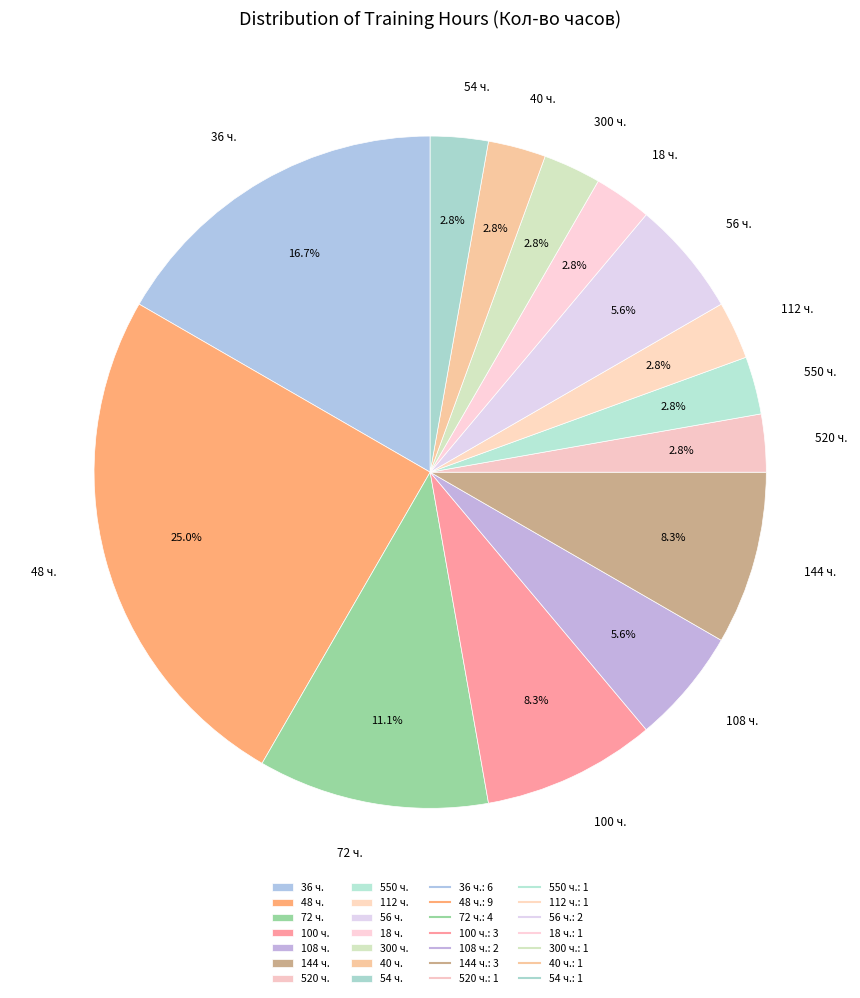

Is there a majority slice in this chart?

No